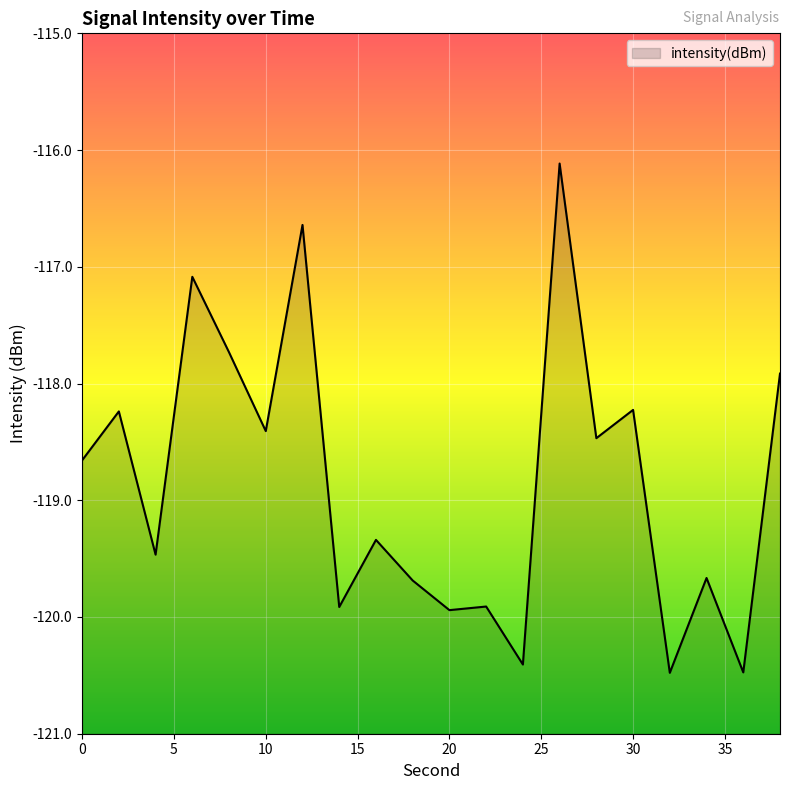

True or false: the data has more than 1 interior local peaks.

True